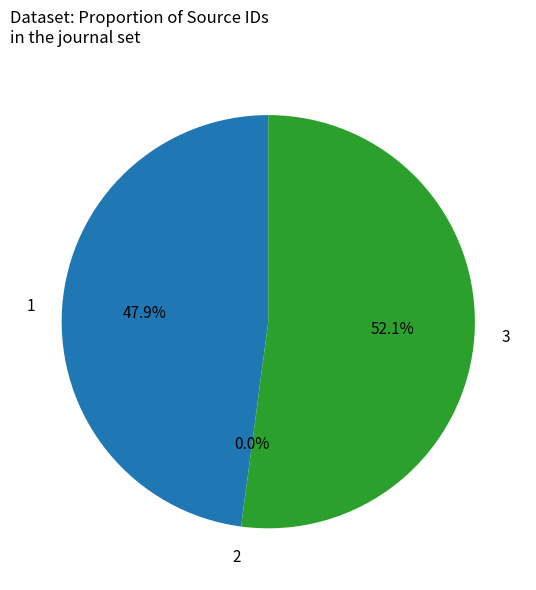

Is there any slice that represents more than half of the pie?

Yes